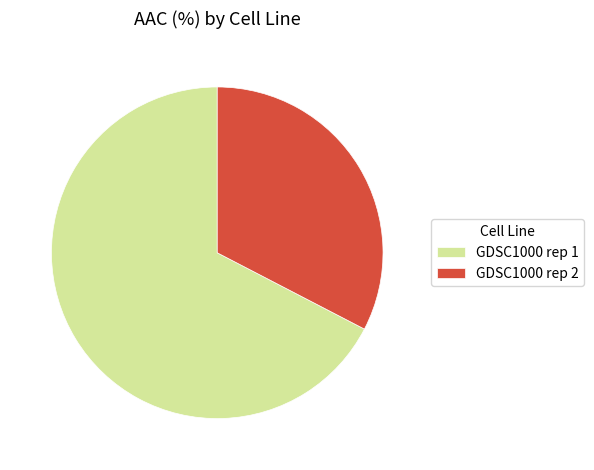

How many segments does this pie chart have?

2